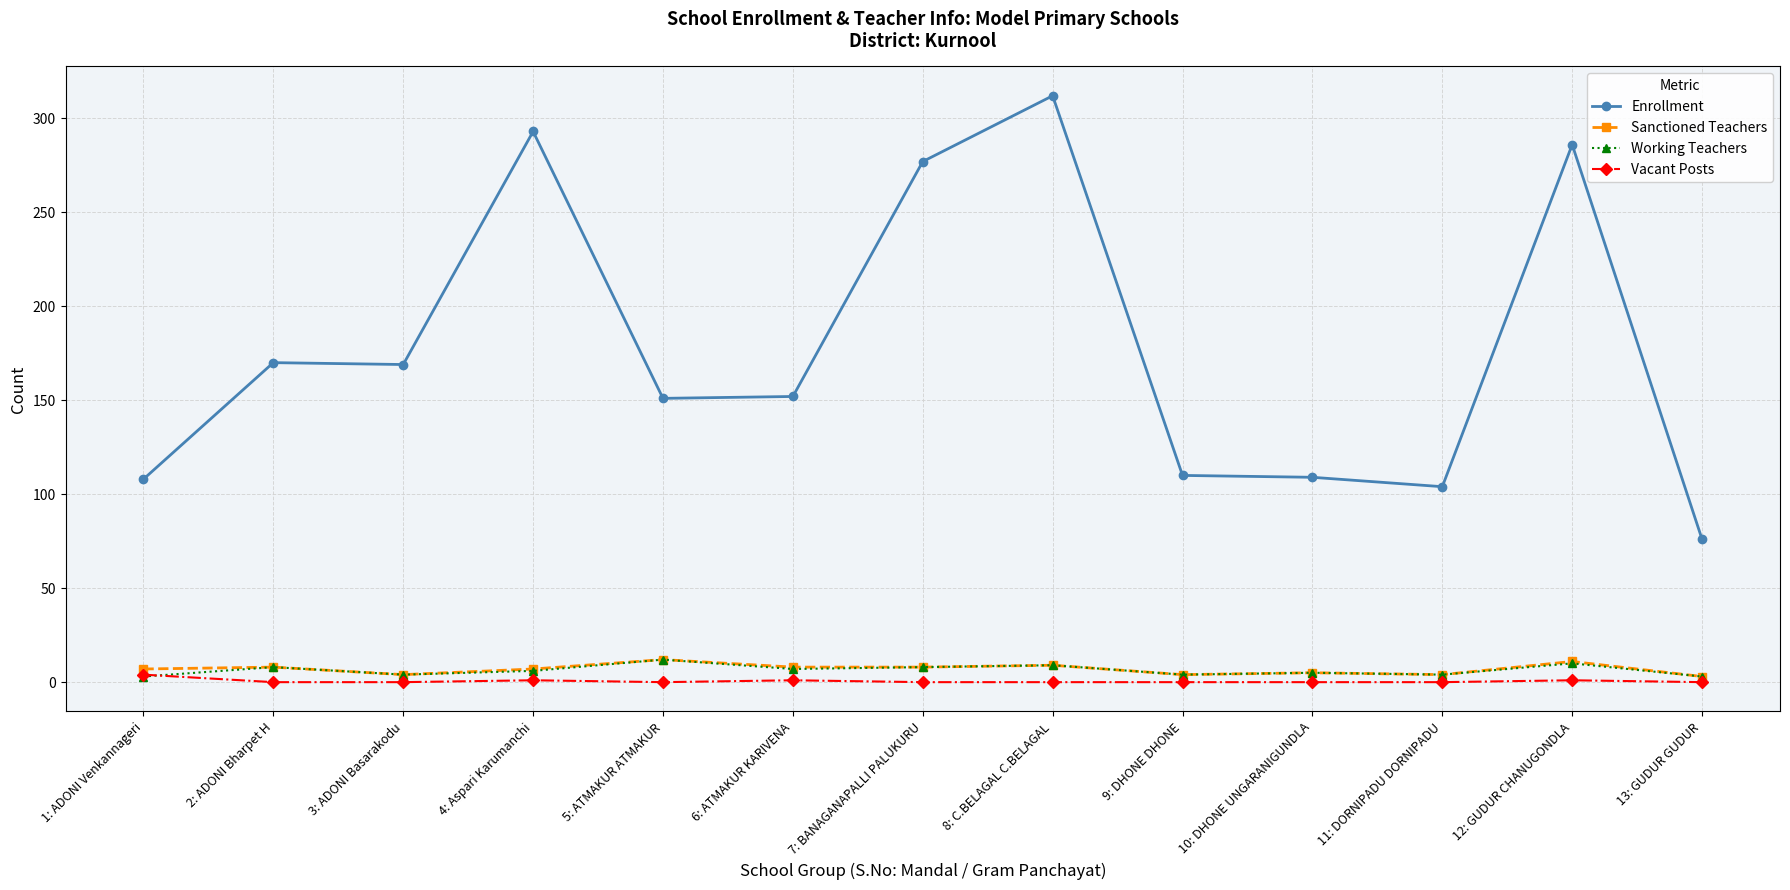

What is the total value across all series at 3: ADONI Basarakodu?

177